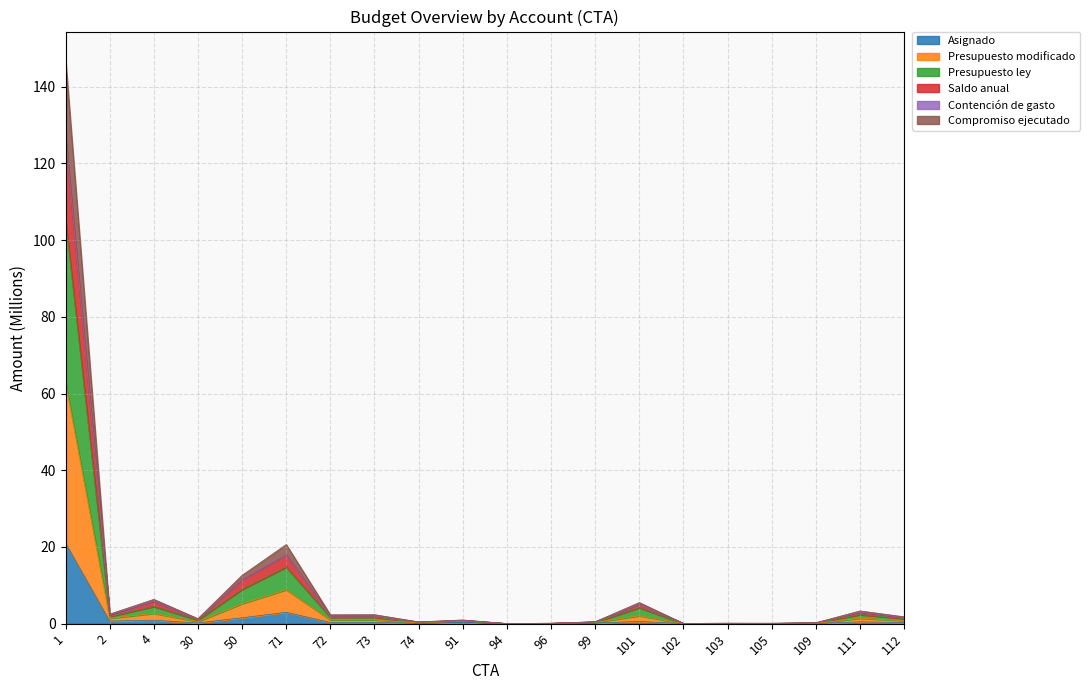

What is the maximum value for Asignado?

21.0